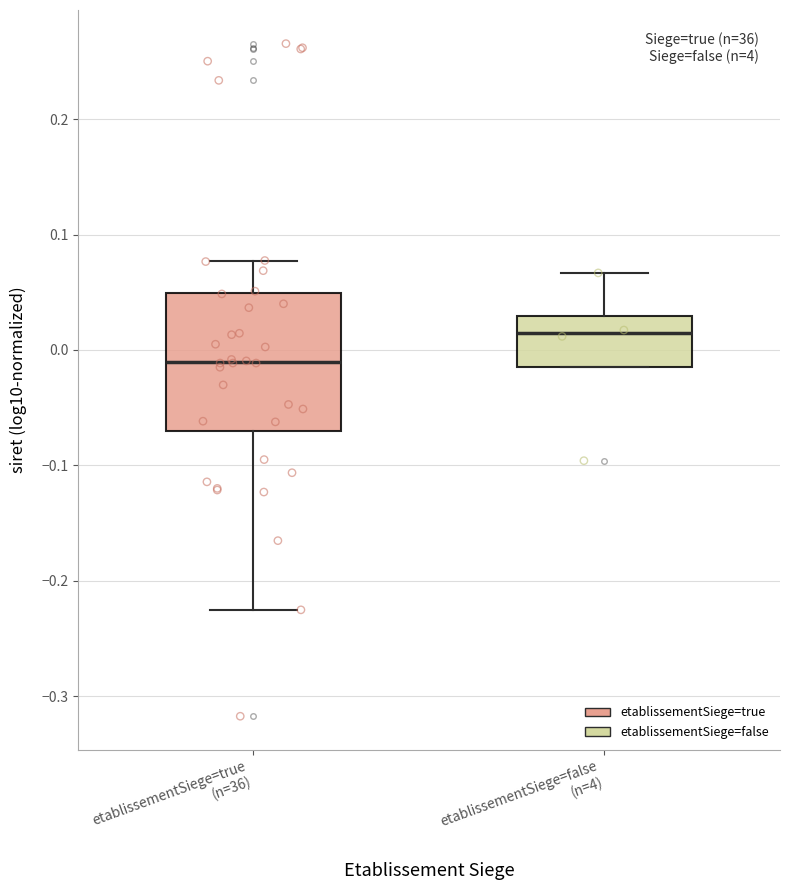

Reading left to right, transcribe this box plot: for each box, give where its median line is, the range the box spans, and where its two whiskers end, as read against the y-axis. The values are not printed on the chart, so give them approximately, as read against the axis.

etablissementSiege=true (n=36): median -0.01, box -0.07 to 0.05, whiskers -0.23 to 0.08
etablissementSiege=false (n=4): median 0.01, box -0.02 to 0.03, whiskers -0.02 to 0.07